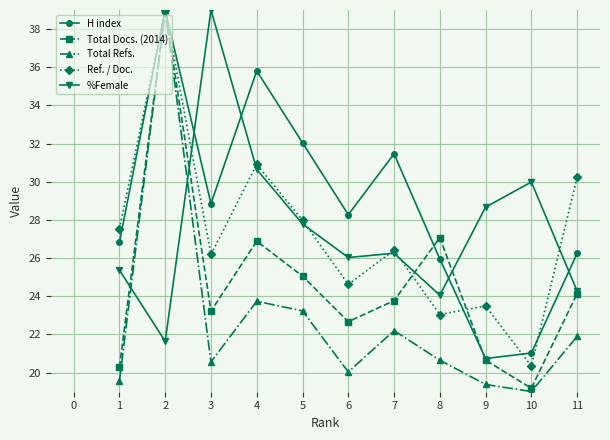

How many series are shown in this chart?

5